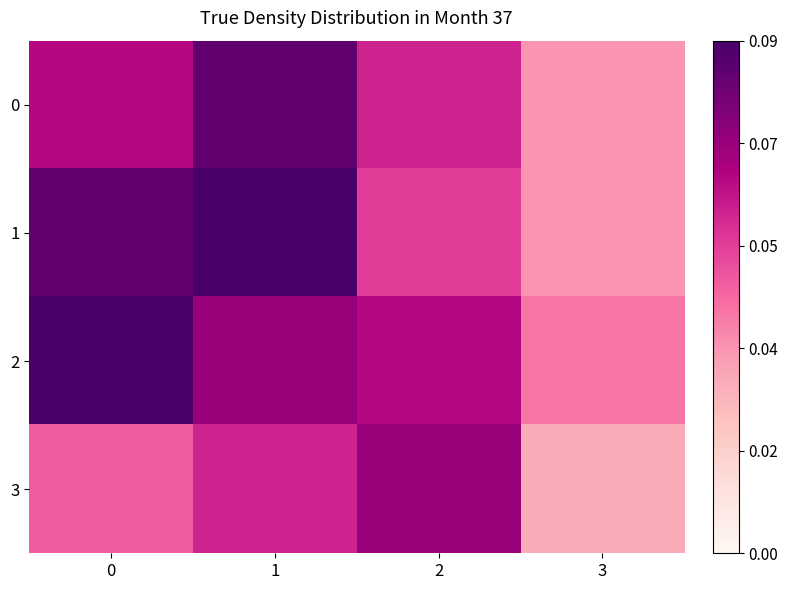

Reading left to right, what are all the values shown in this chart?

0: 0=0.1	1=0.1	2=0.1	3=0.0
1: 0=0.1	1=0.1	2=0.1	3=0.0
2: 0=0.1	1=0.1	2=0.1	3=0.0
3: 0=0.0	1=0.1	2=0.1	3=0.0